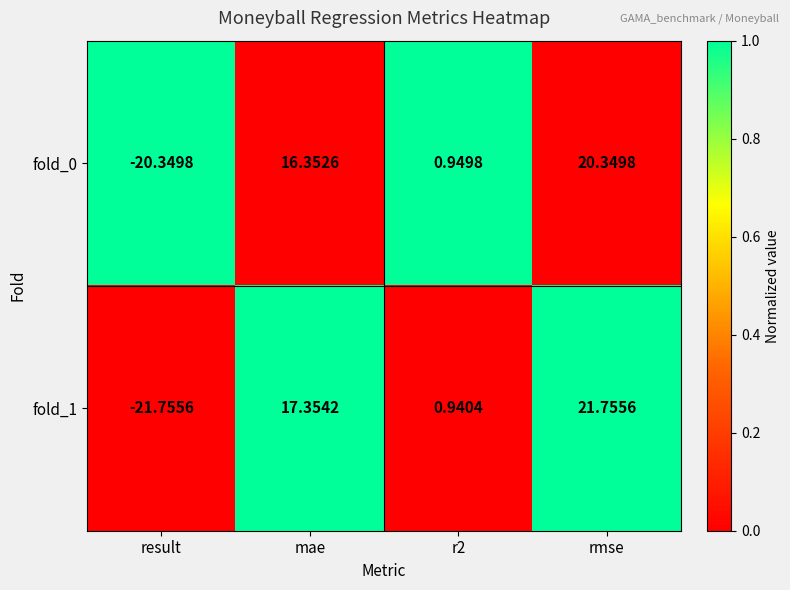

How many series are shown in this chart?

2